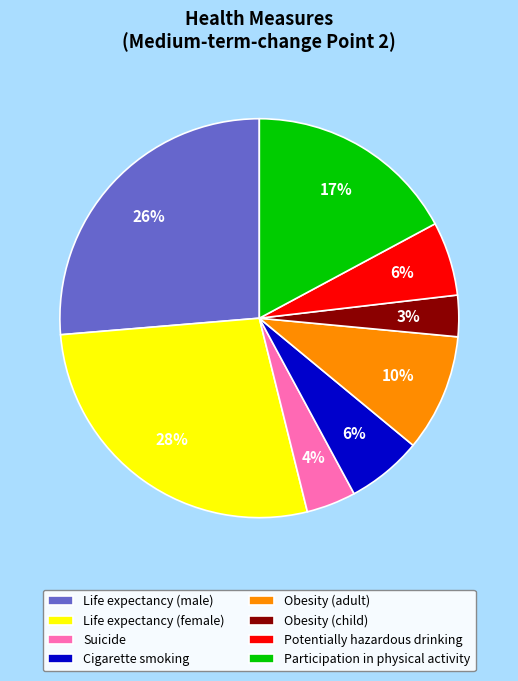

To the nearest percent, what is the average slice percentage?

12%